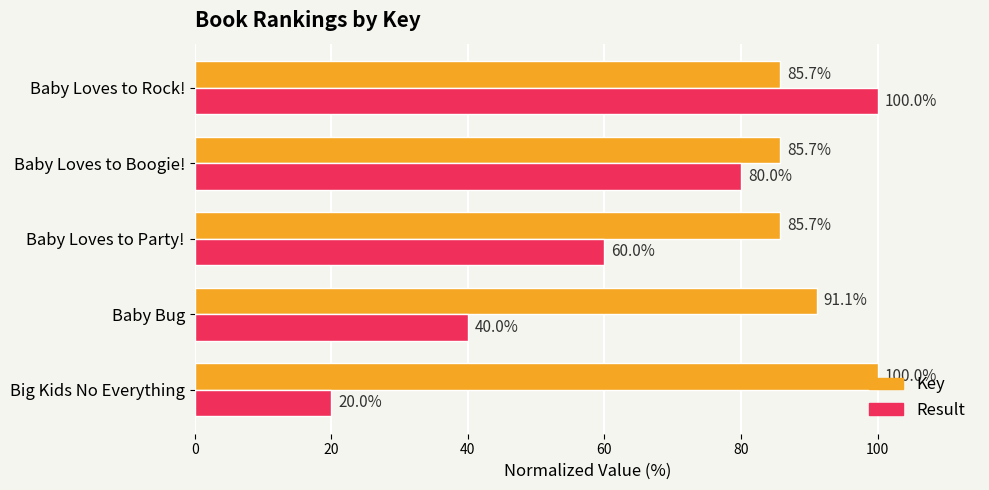

What is the sum of all Key values?

448.2